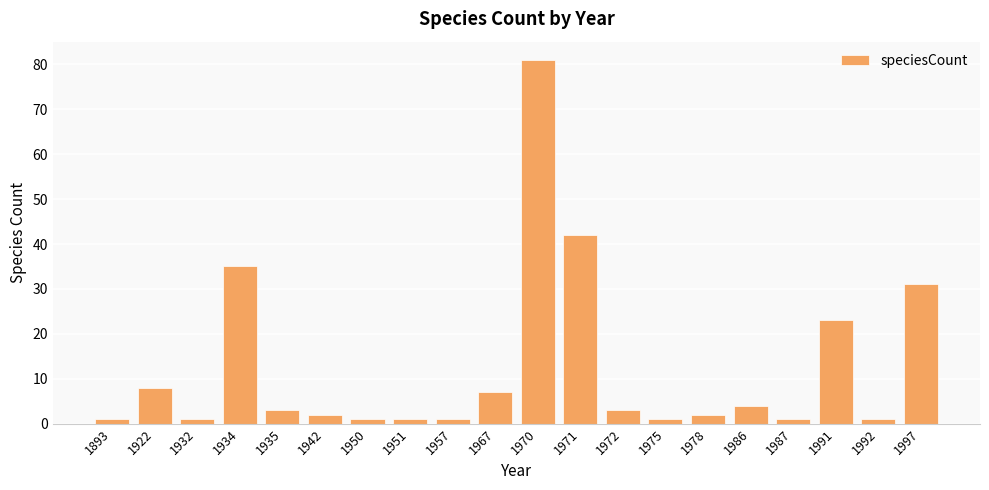

What is the average value?

12